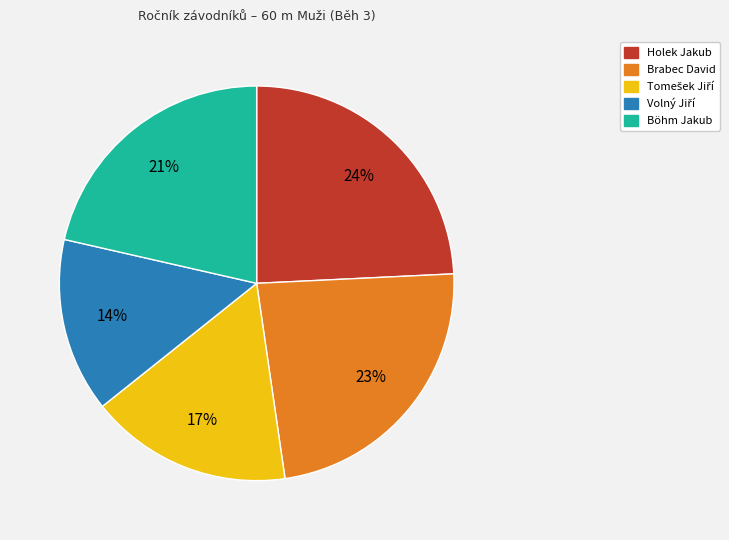

What is the largest slice in the pie chart?

Holek Jakub